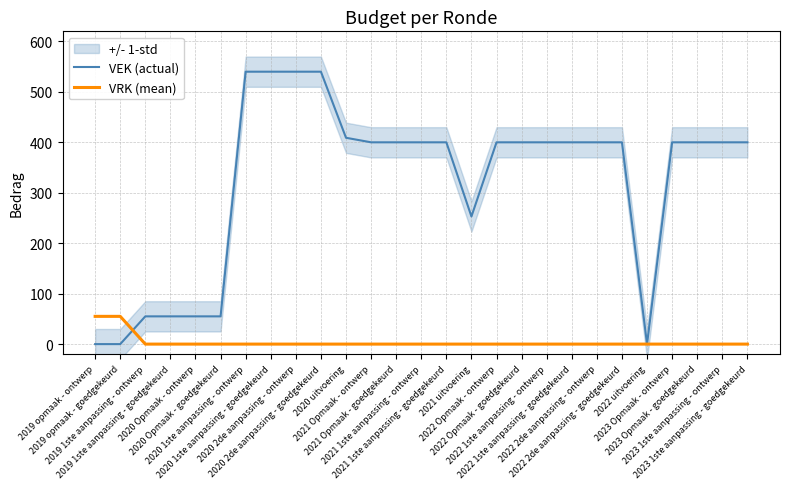

The VEK (actual) series shows 409 at 2020 uitvoering. True or false?

True